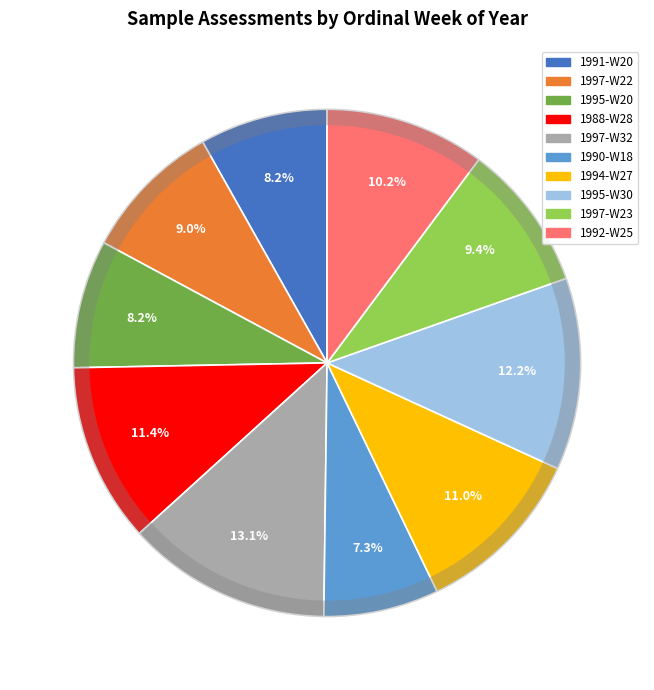

Which has a higher value, 1995-W30 or 1997-W23?

1995-W30